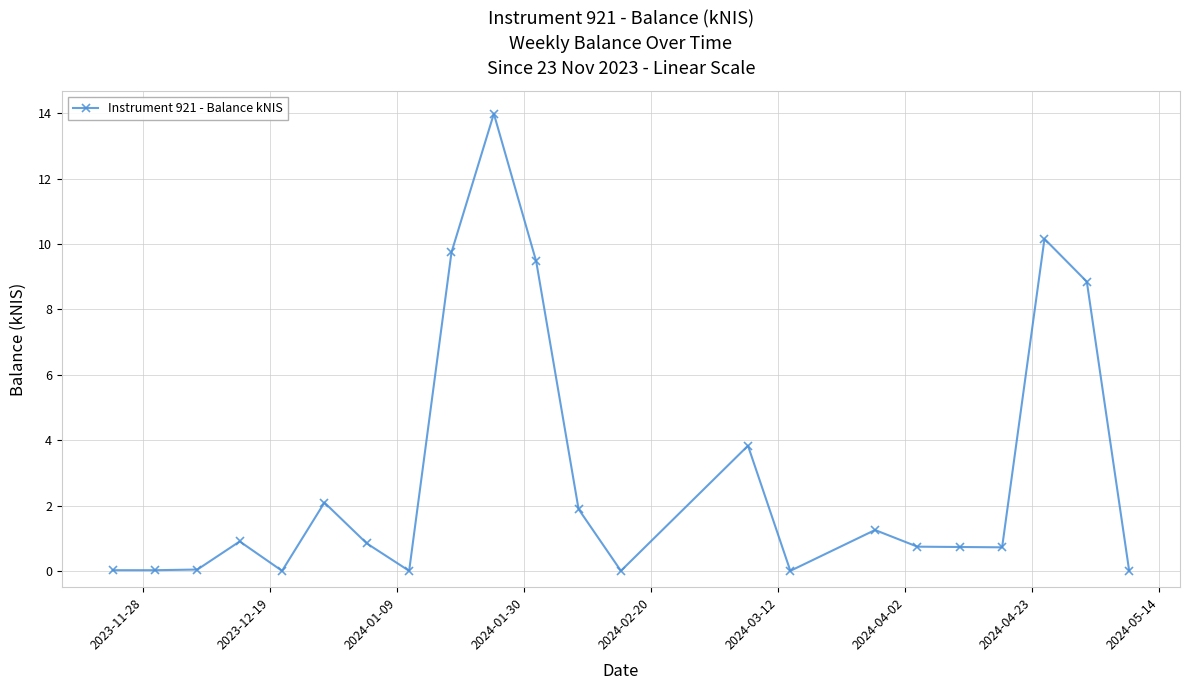

What is the difference between the second highest and second lowest values?

10.2